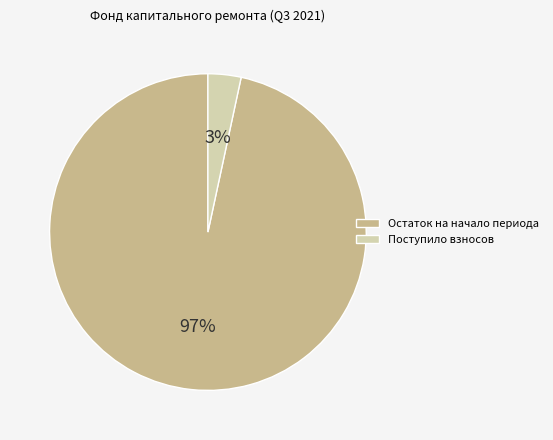

How many slices are in this pie chart?

2